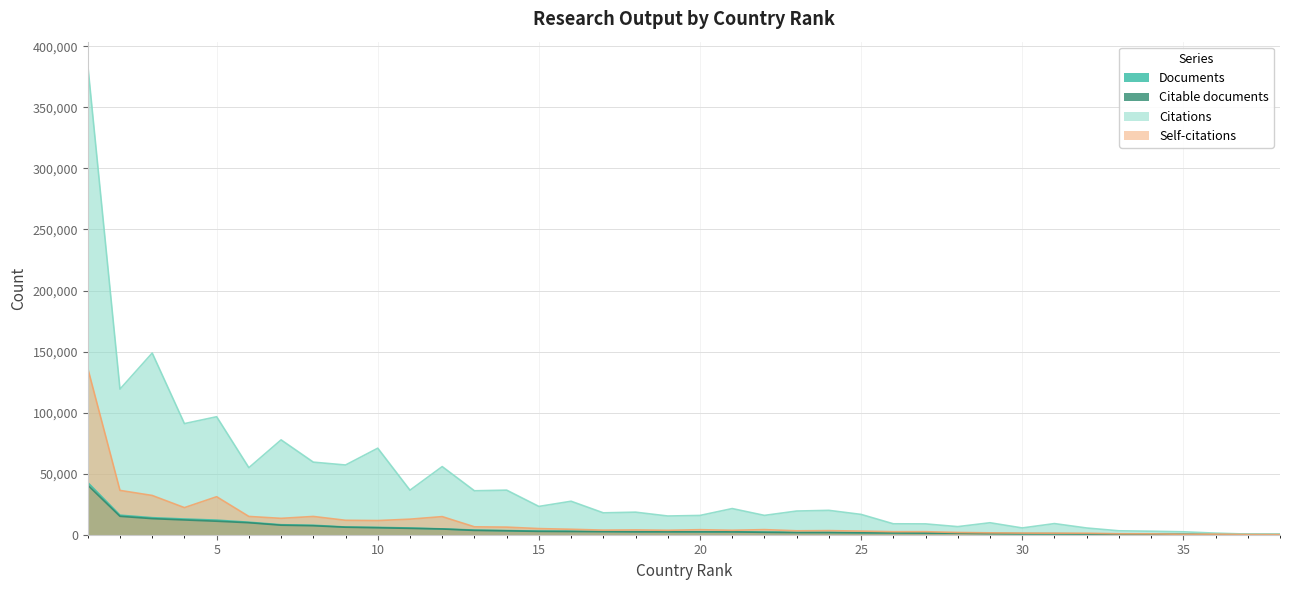

Where is Citable documents nearest to the value 20339?

2